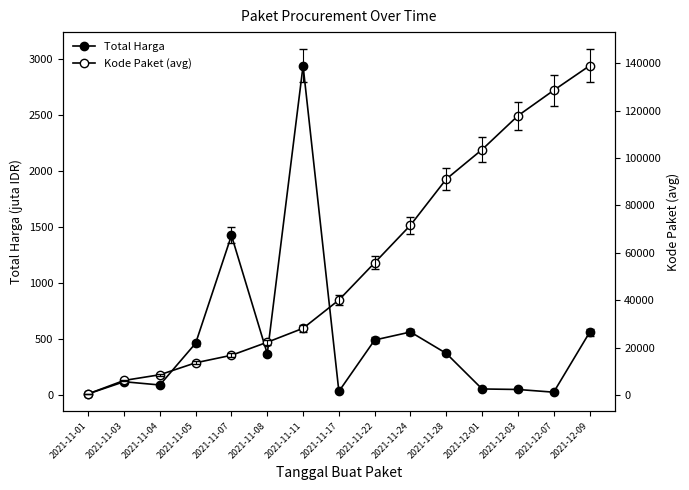

Between 2021-11-17 and 2021-11-05, which is larger?

2021-11-05